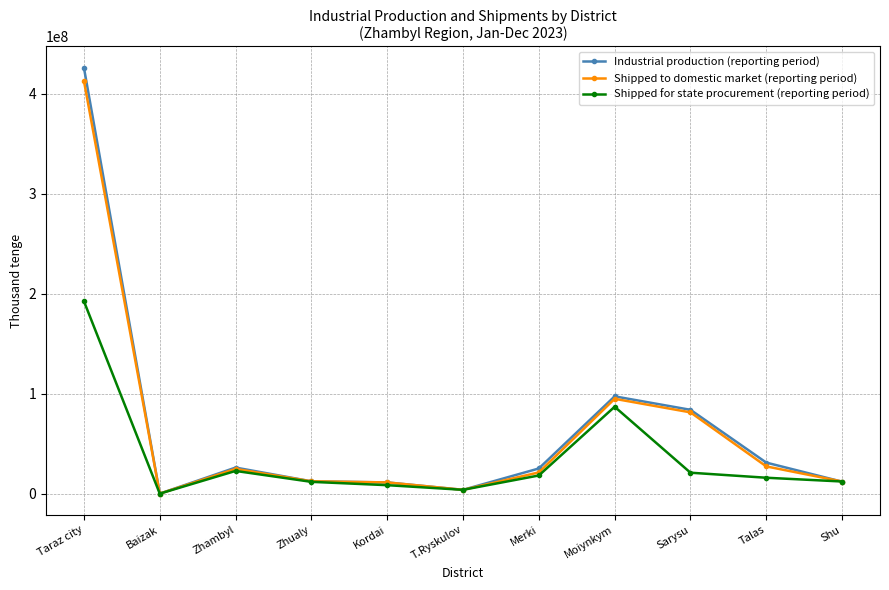

How many data points does each series have?

11